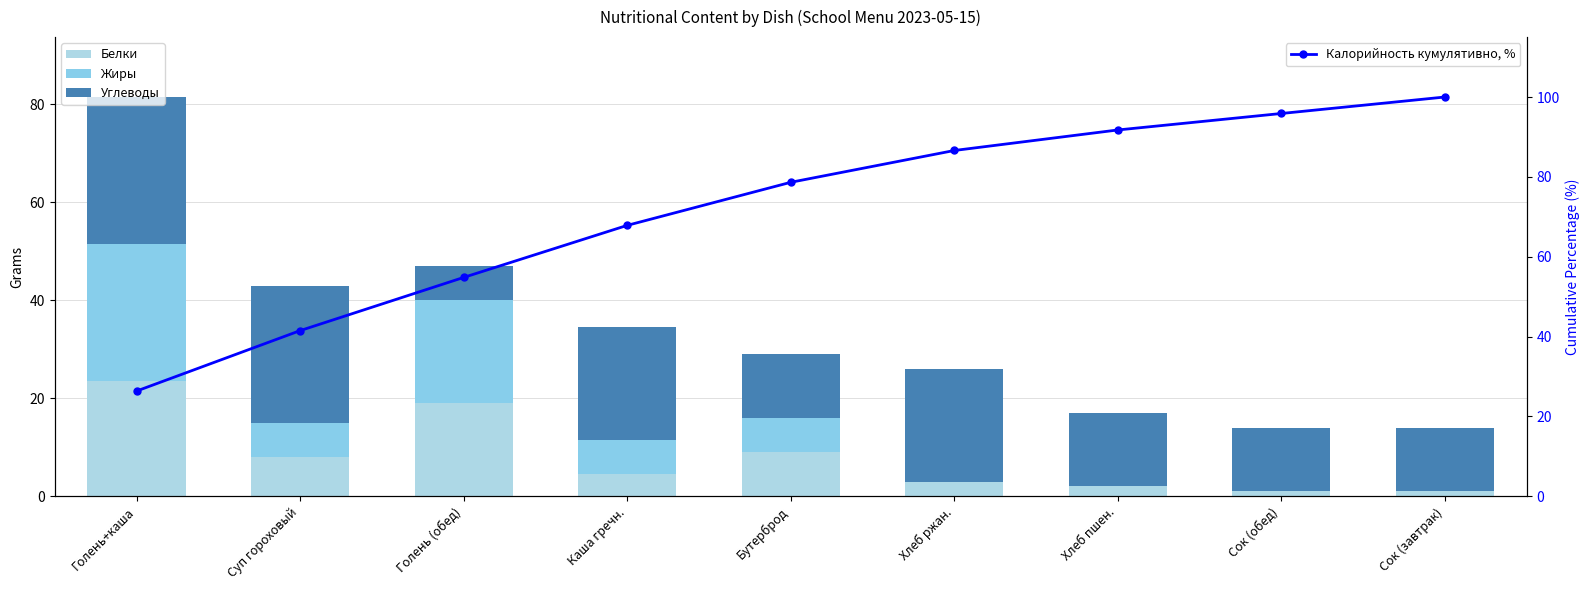

How many values in the Жиры series are below 7?

4